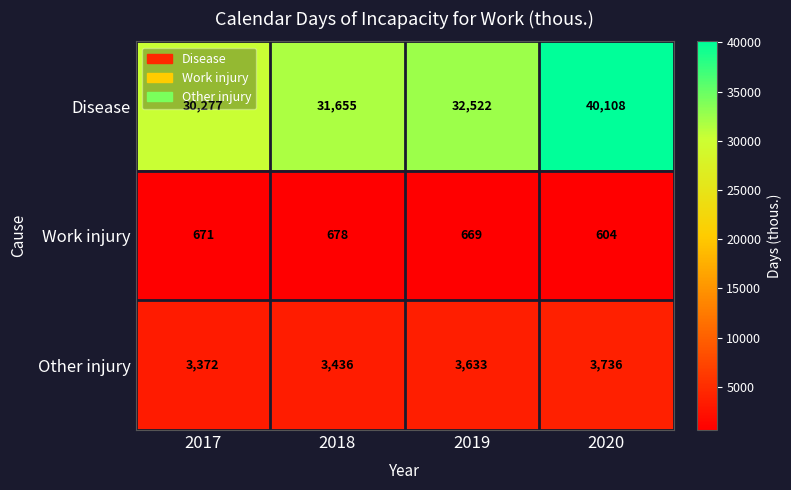

Read the Disease value at 2017, to the nearest 10.

30280